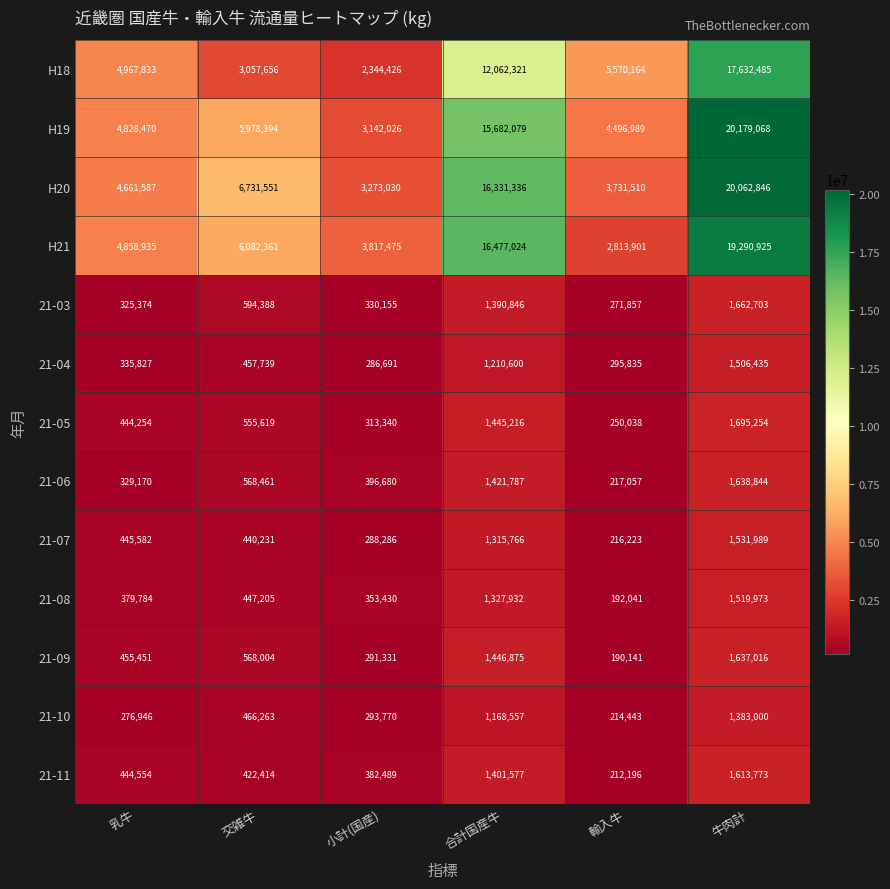

Between 交雑牛 and 牛肉計, which series saw the biggest shift?

H18